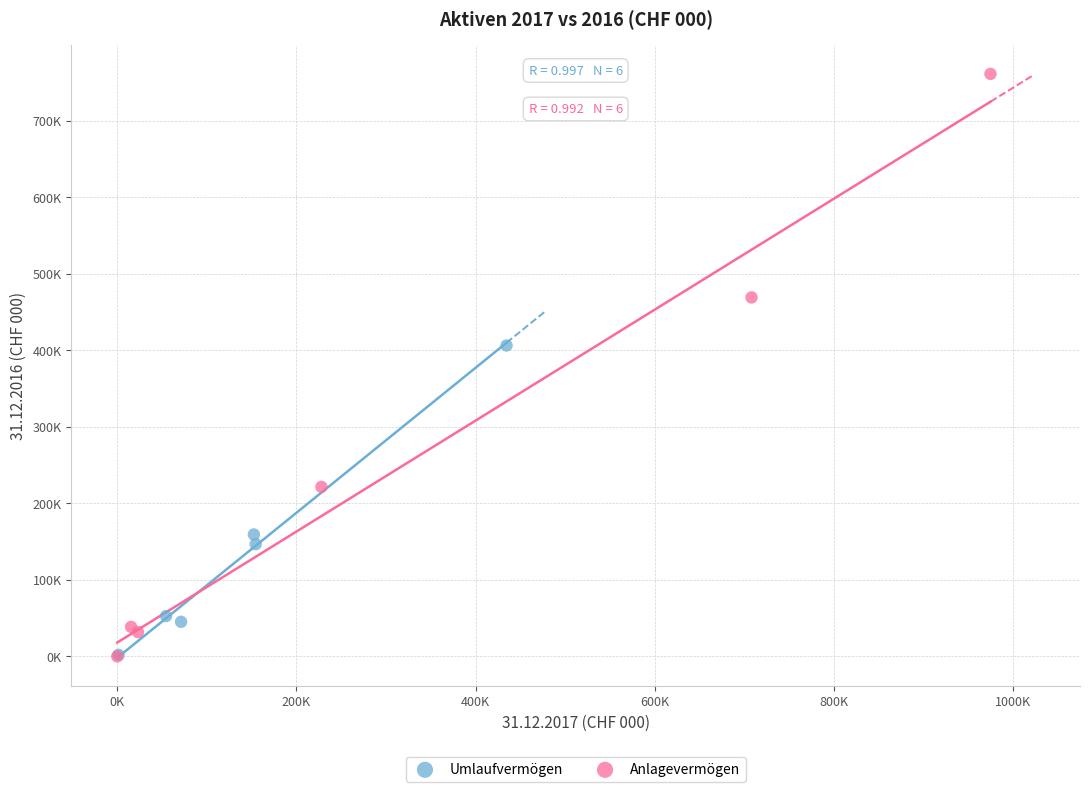

What are all the series names shown in the legend?

Umlaufvermögen, Anlagevermögen